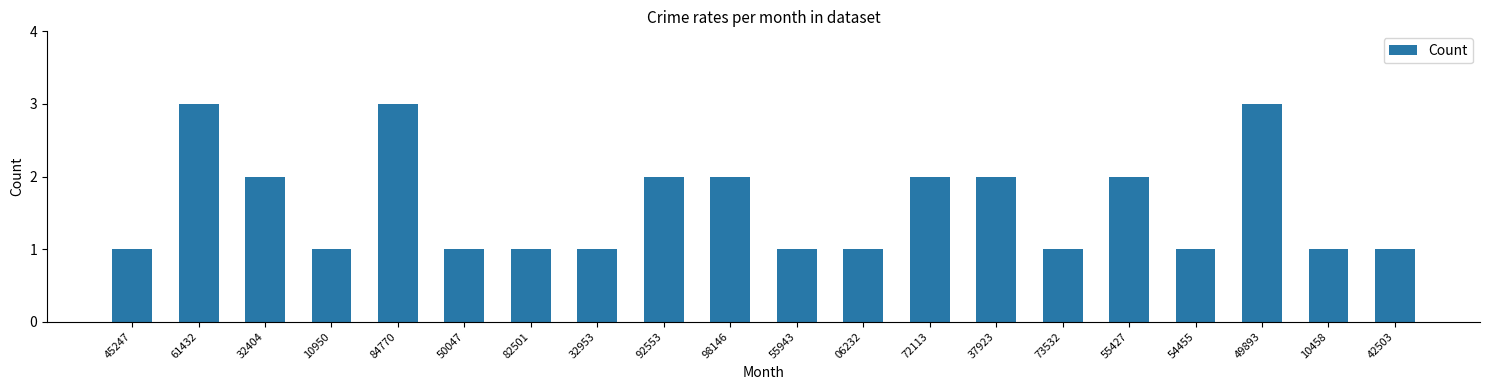

Is it true that the value at 82501 is 1?

True